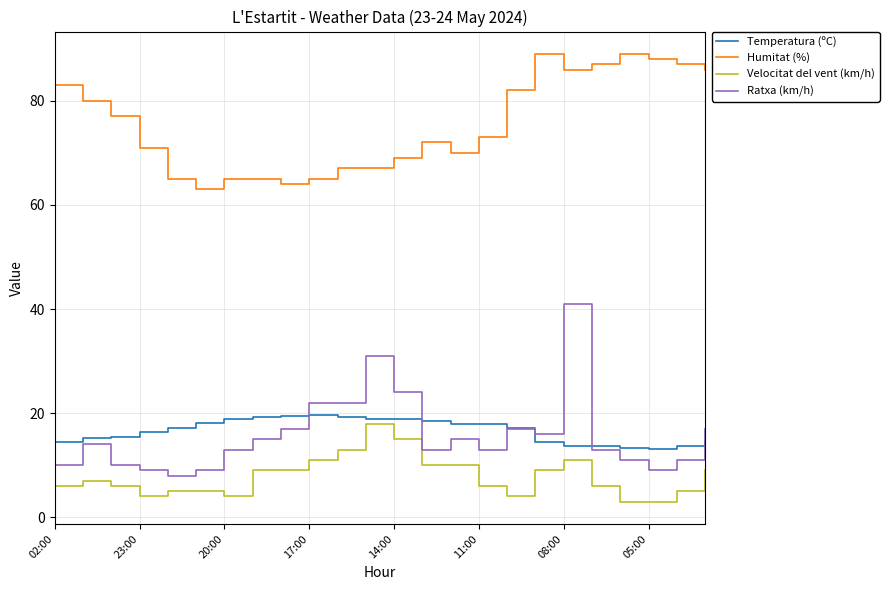

True or false: Ratxa (km/h) and Humitat (%) intersect in this chart.

False